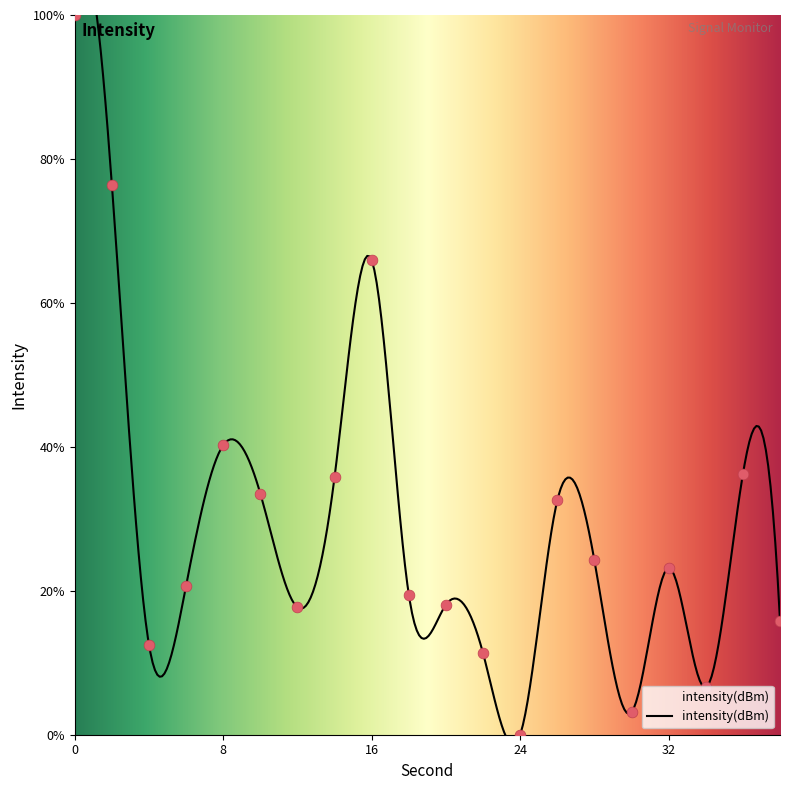

What is the change in value from 12 to 18?

+1.7